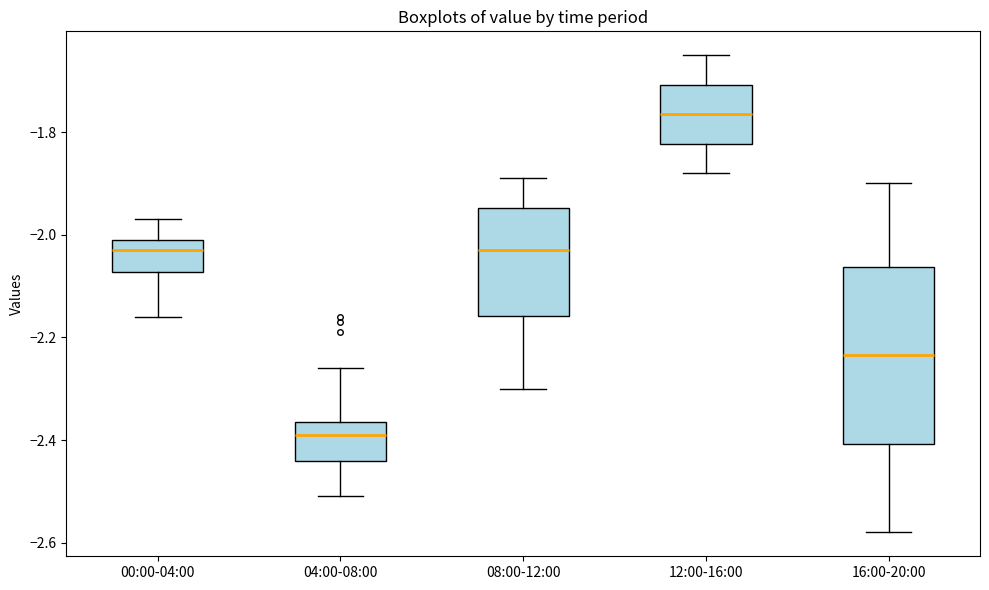

Reading left to right, transcribe this box plot: for each box, give where its median line is, the range the box spans, and where its two whiskers end, as read against the y-axis. The values are not printed on the chart, so give them approximately, as read against the axis.

00:00-04:00: median -2.02, box -2.08 to -2.00, whiskers -2.16 to -1.96
04:00-08:00: median -2.38, box -2.44 to -2.36, whiskers -2.50 to -2.26
08:00-12:00: median -2.02, box -2.16 to -1.94, whiskers -2.30 to -1.88
12:00-16:00: median -1.76, box -1.82 to -1.70, whiskers -1.88 to -1.64
16:00-20:00: median -2.24, box -2.40 to -2.06, whiskers -2.58 to -1.90